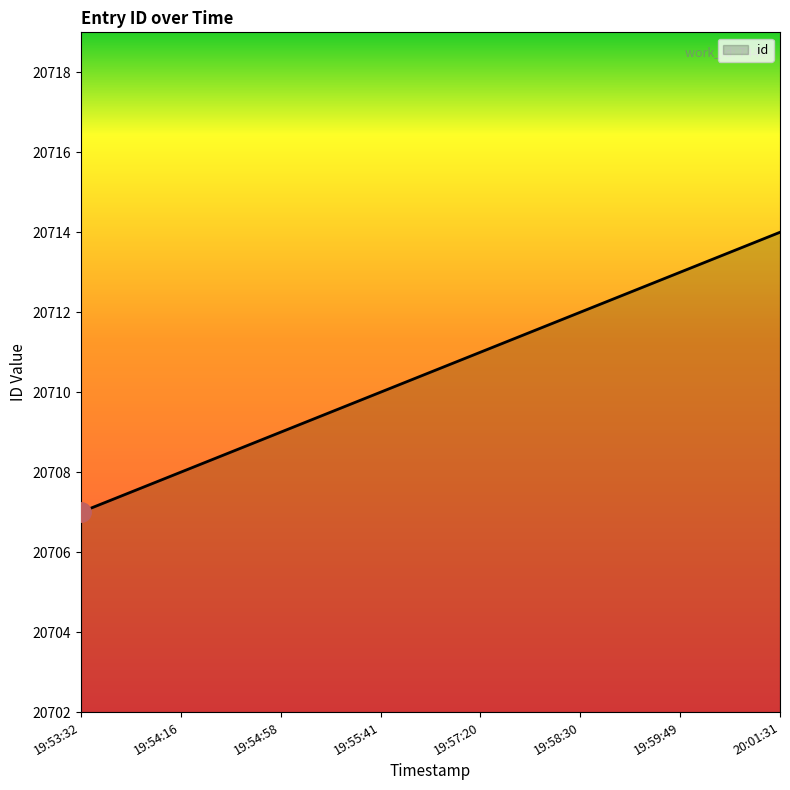

What is the greatest value displayed?

20714